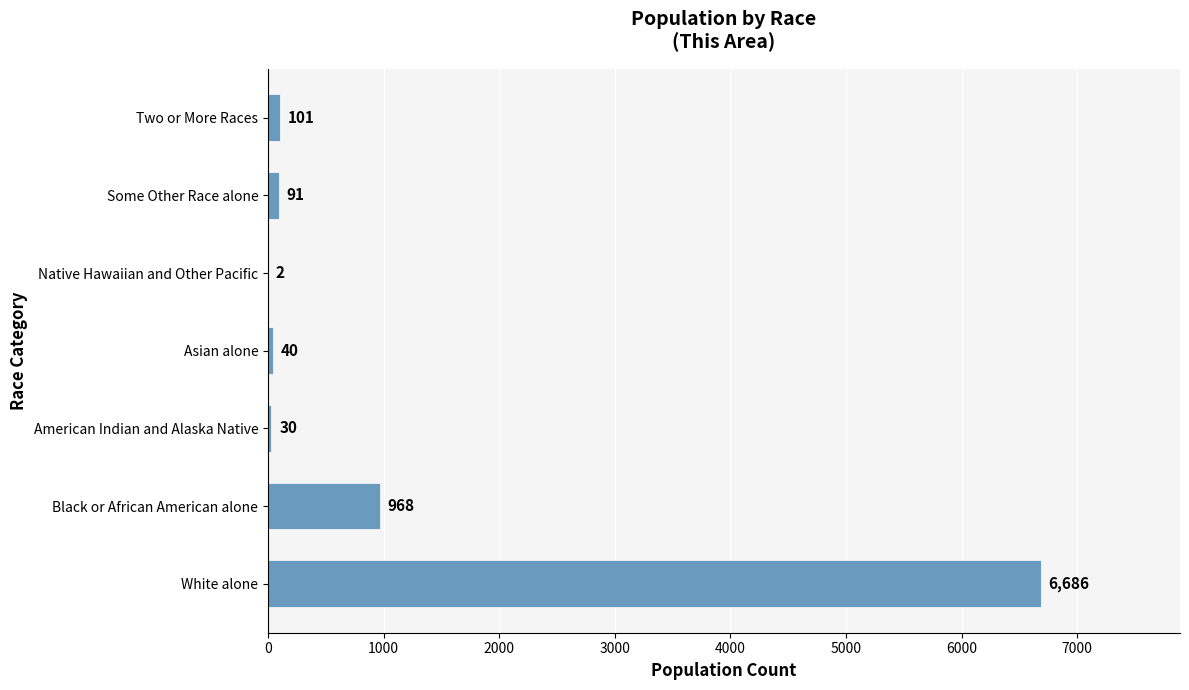

Which category has the highest value across all series?

White alone